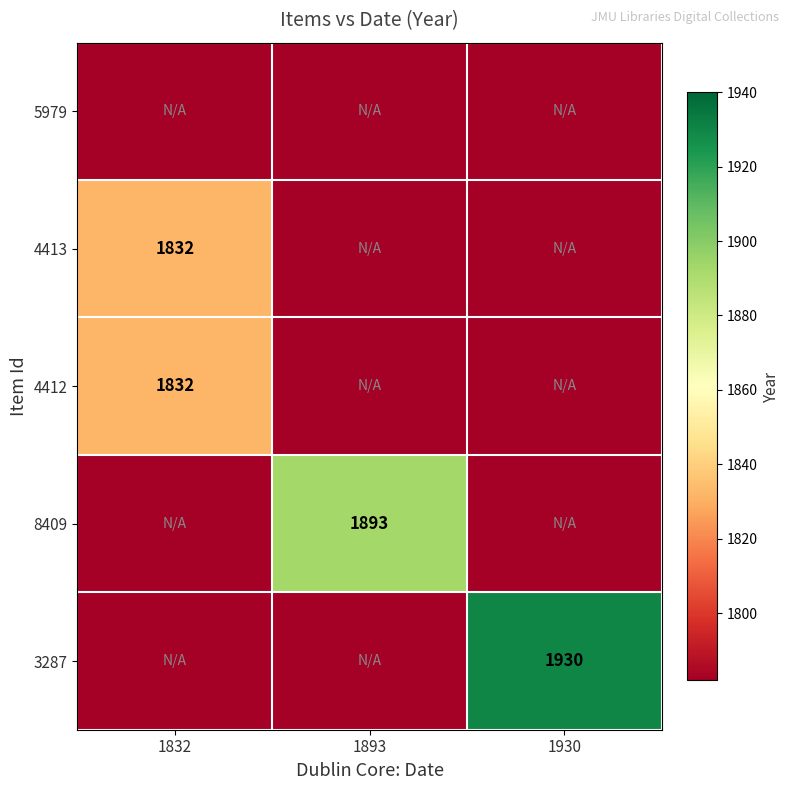

Is the value of 3287 at 1930 greater than the value of 4413 at 1832?

Yes